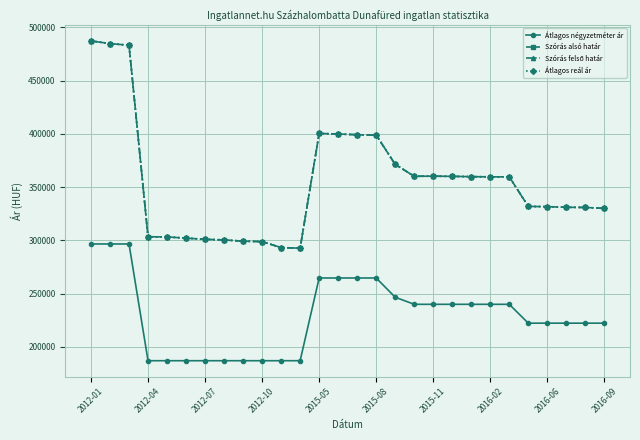

True or false: Szórás felső határ and Átlagos négyzetméter ár intersect in this chart.

False